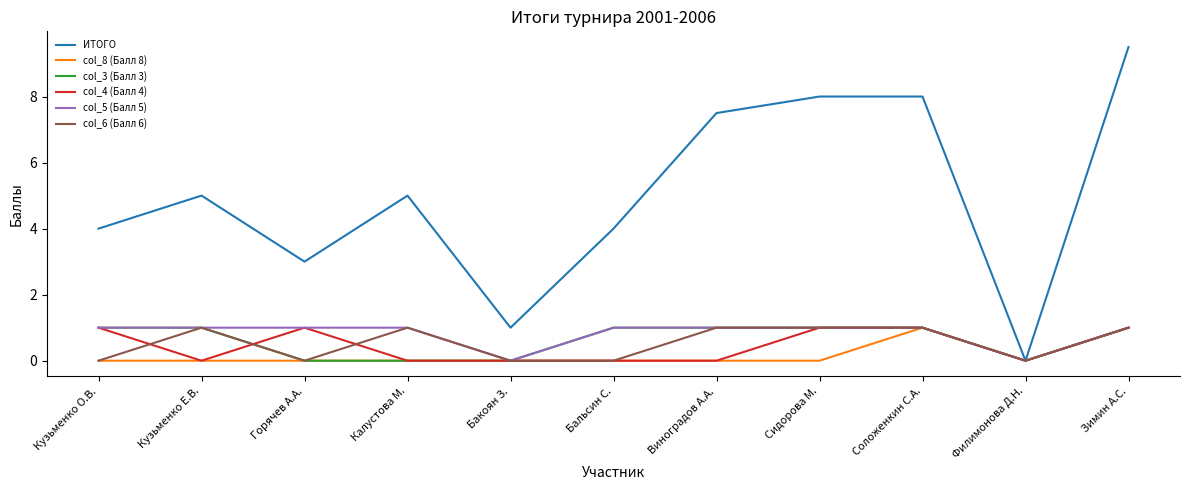

What position from the right is Филимонова Д.Н.?

2